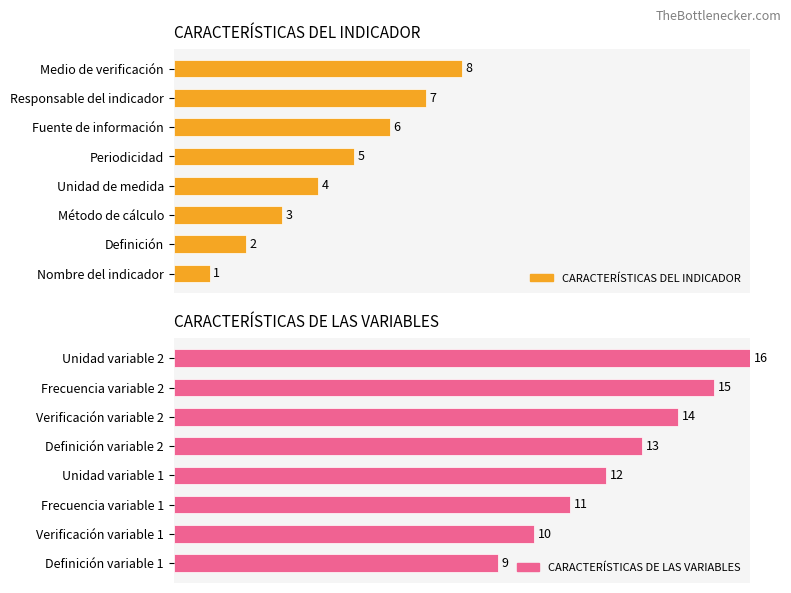

What is the maximum value for CARACTERÍSTICAS DE LAS VARIABLES?

16